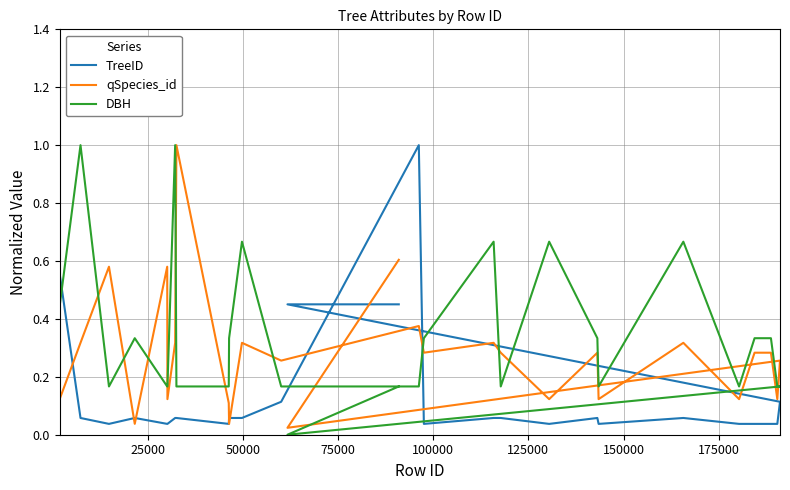

How many lines are shown in the chart?

3